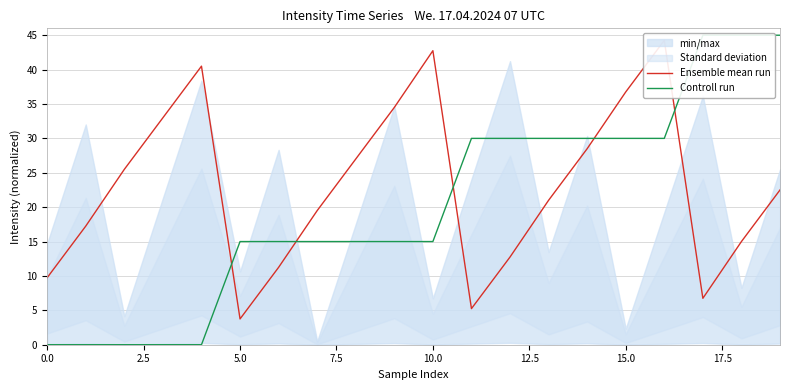

List the series in order of their peak value, lowest first.

Ensemble mean run, Controll run